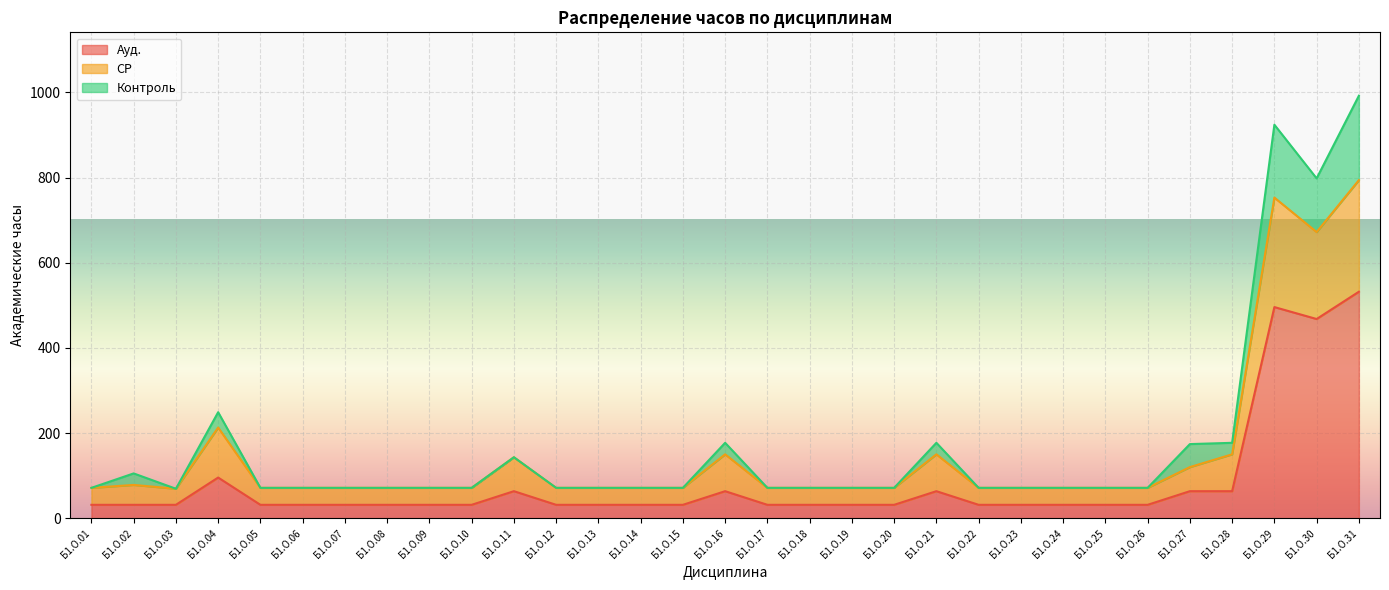

Between Б1.О.01 and Б1.О.21, which series saw the biggest shift?

СР